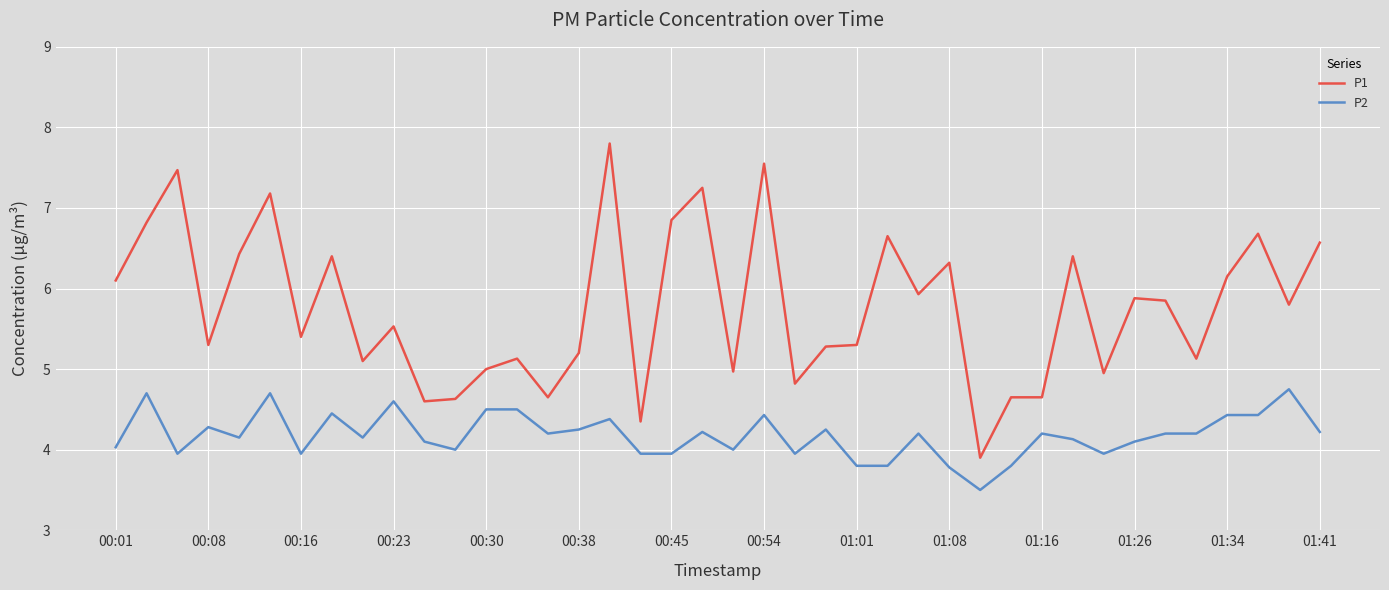

True or false: P2 and P1 cross at least once.

False